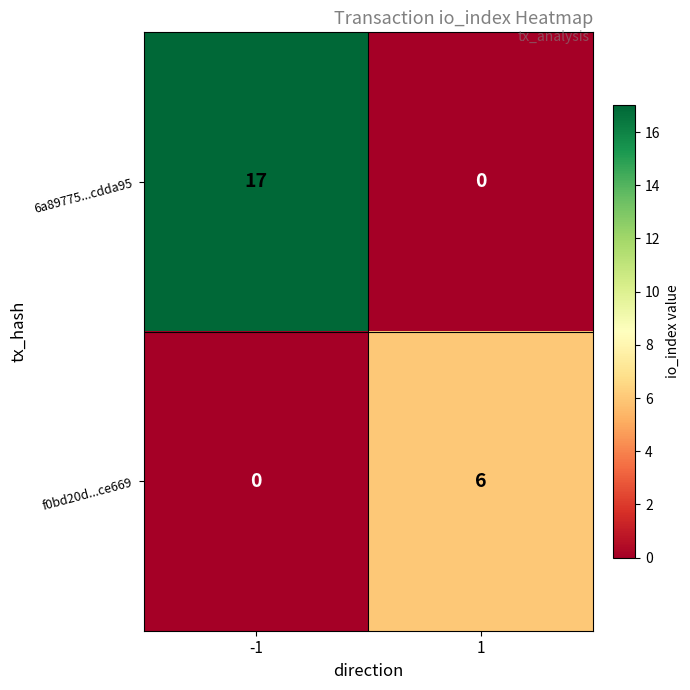

Which series has the largest total across all categories?

6a89775...cdda95